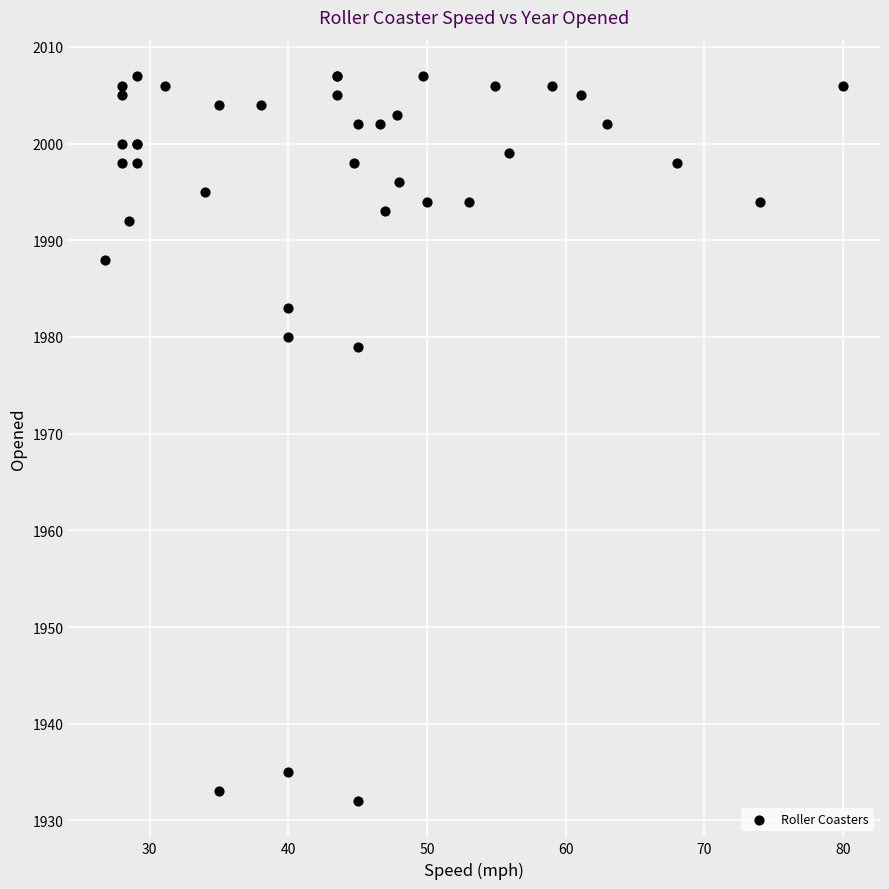

What Y value in the scatter plot is closest to 1969?

1979